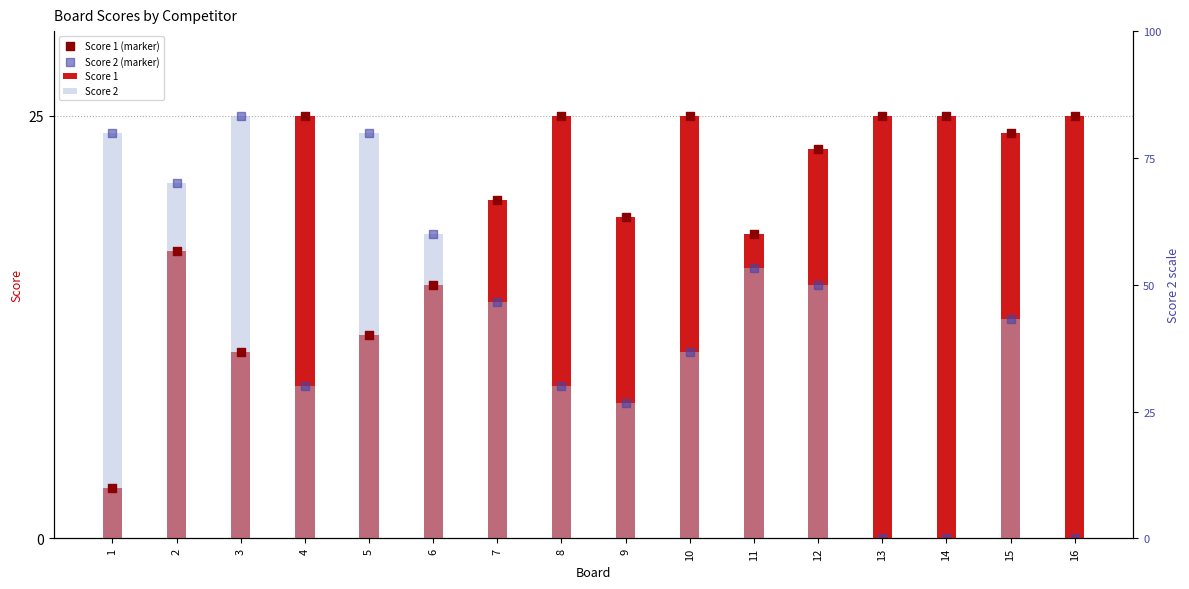

At which category is the sum across all series the highest?

2